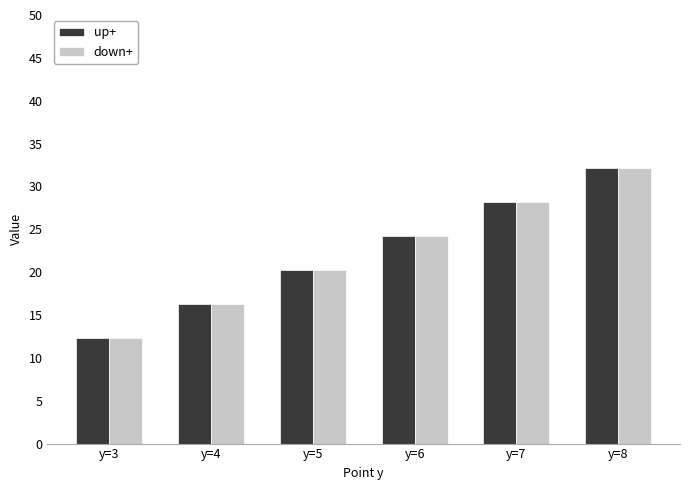

At which label does up+ first exceed 24?

y=6